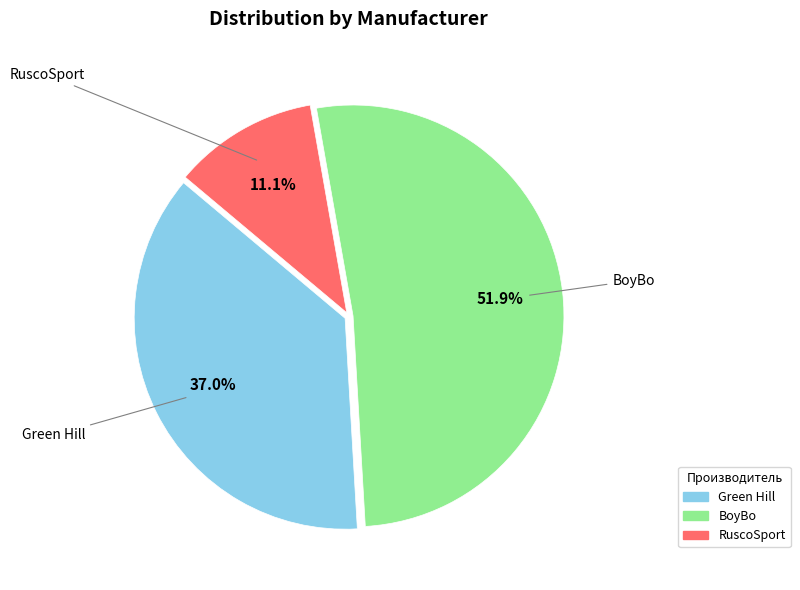

What is the largest slice in the pie chart?

BoyBo